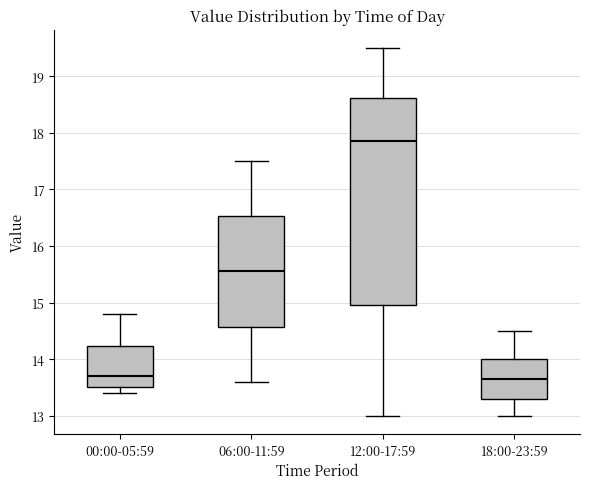

Reading left to right, transcribe this box plot: for each box, give where its median line is, the range the box spans, and where its two whiskers end, as read against the y-axis. The values are not printed on the chart, so give them approximately, as read against the axis.

00:00-05:59: median 13.7, box 13.5 to 14.2, whiskers 13.4 to 14.8
06:00-11:59: median 15.6, box 14.6 to 16.5, whiskers 13.6 to 17.5
12:00-17:59: median 17.9, box 15.0 to 18.6, whiskers 13.0 to 19.5
18:00-23:59: median 13.7, box 13.3 to 14.0, whiskers 13.0 to 14.5